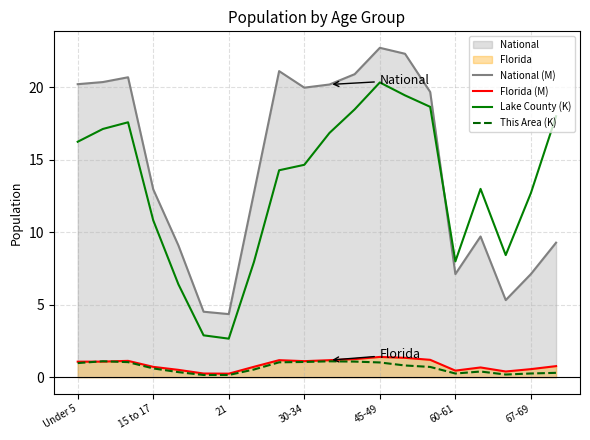

What is the difference between the highest and lowest values at 16?

12.6